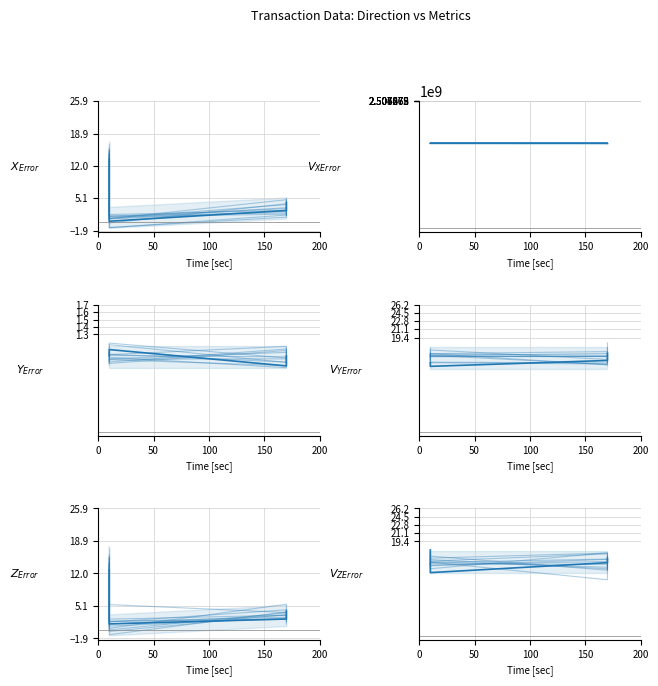

True or false: time_stamp and valid_mainchain intersect in this chart.

False